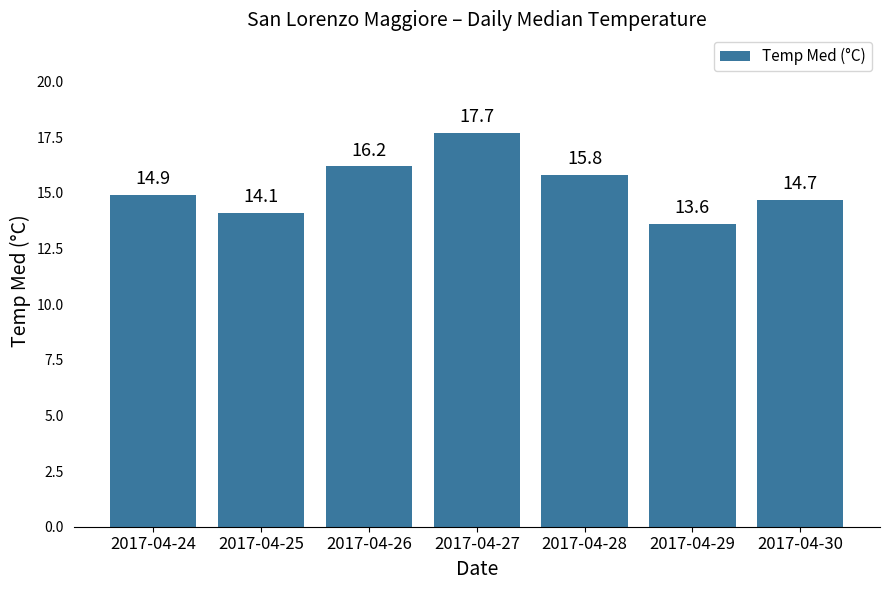

What is the change in value from 2017-04-25 to 2017-04-27?

+3.6